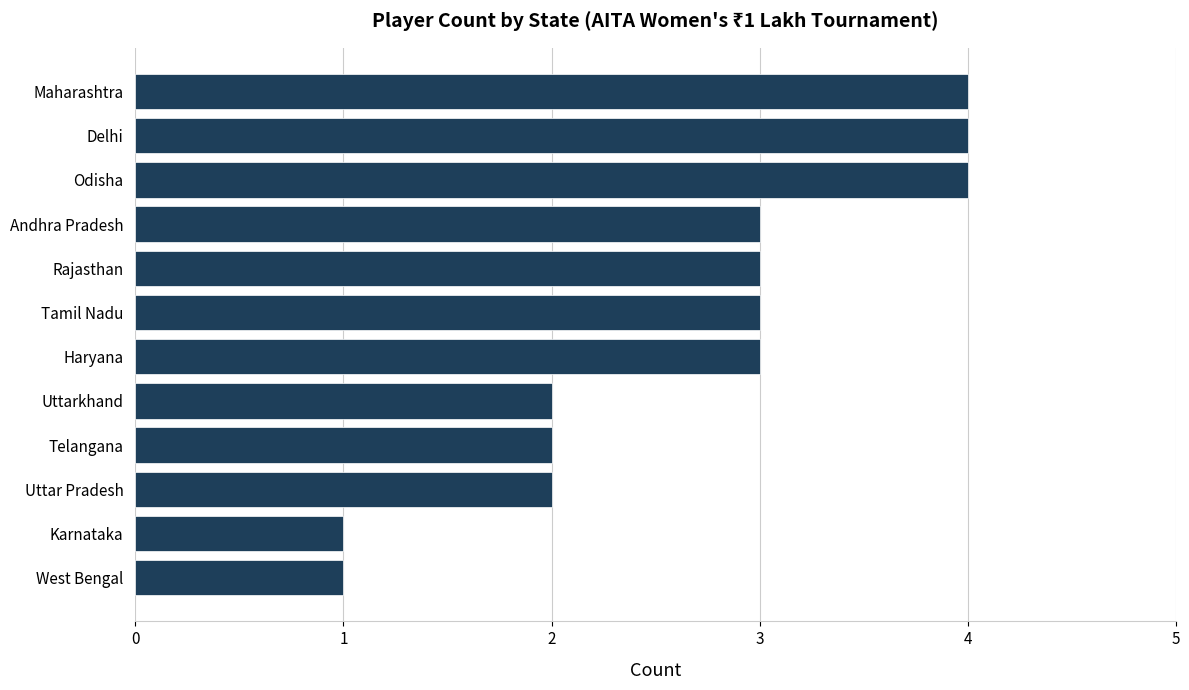

Count the number of categories in the chart.

12